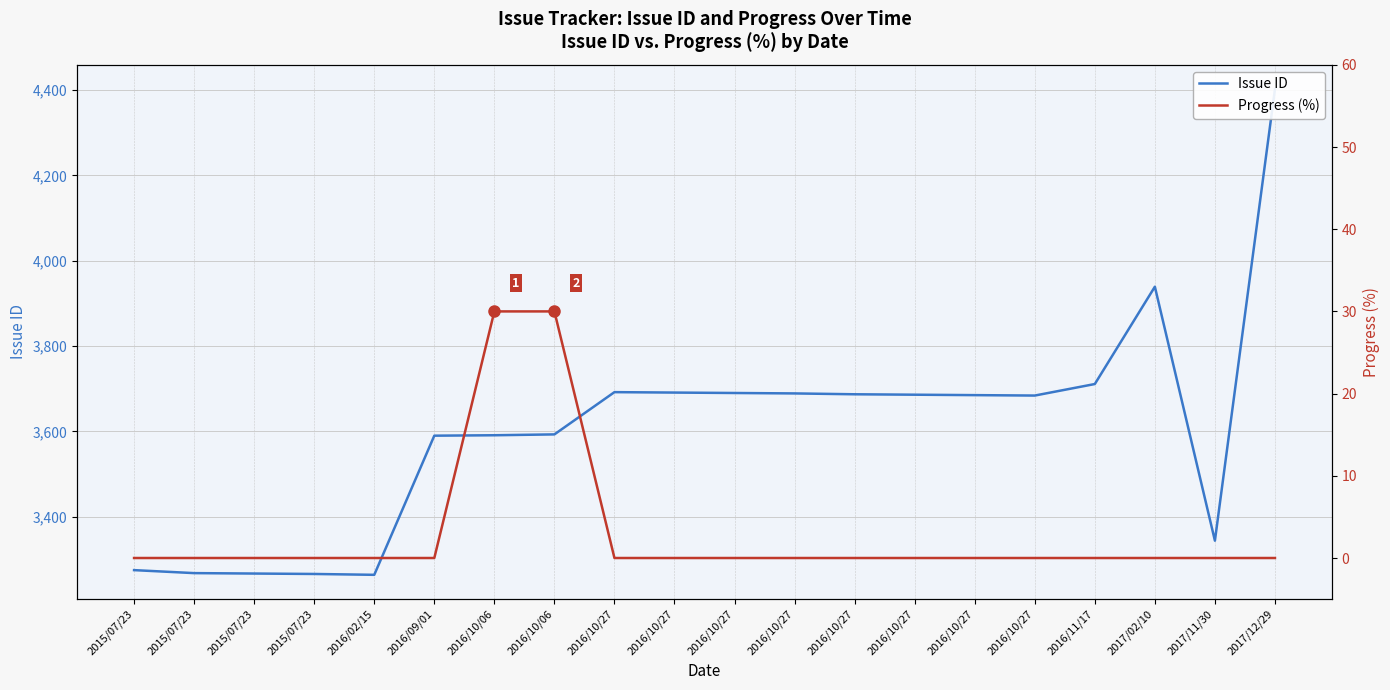

Reading left to right, what are all the values shown in this chart?

Issue ID: 3275	3268	3267	3266	3264	3590	3591	3593	3692	3691	3690	3689	3687	3686	3685	3684	3711	3939	3344	4402
Progress (%): 0	0	0	0	0	0	30	30	0	0	0	0	0	0	0	0	0	0	0	0